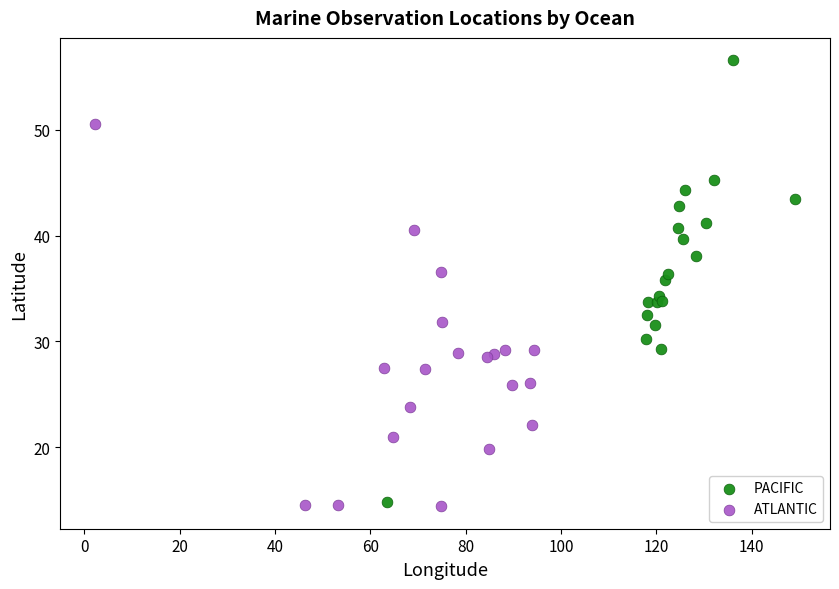

Which series contains the highest Y value?

PACIFIC